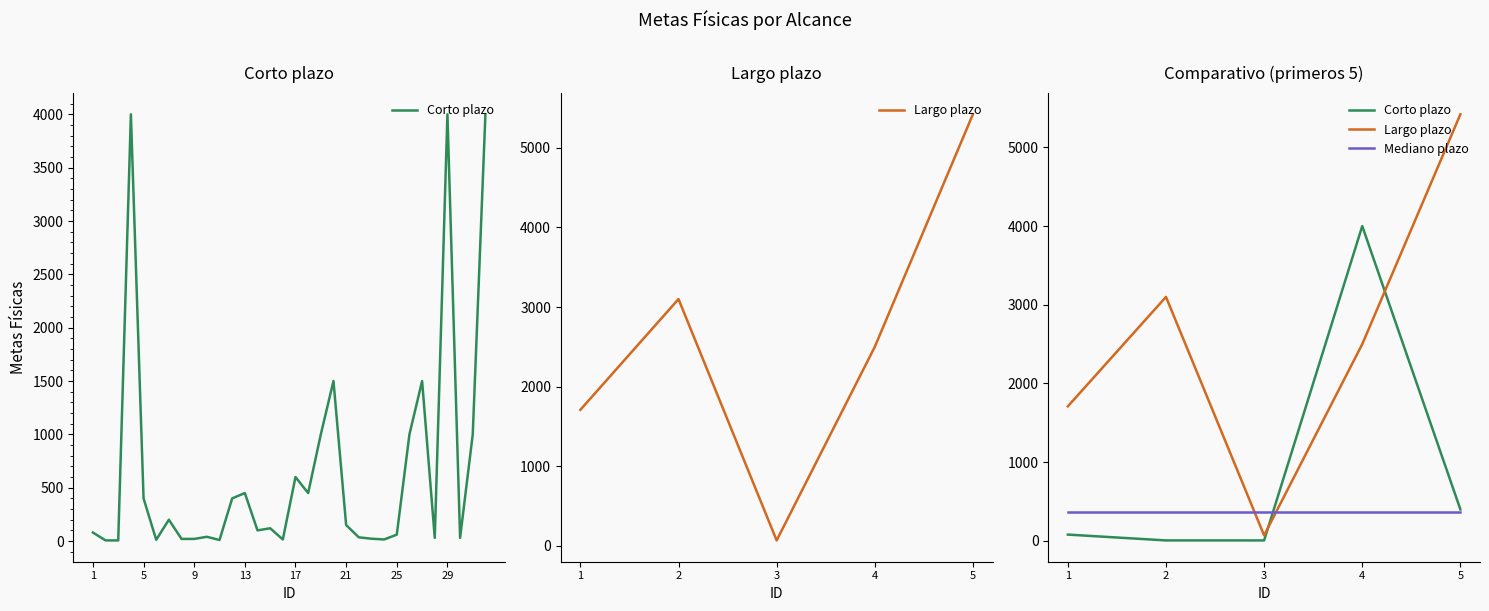

Reading left to right, extract all data points from this chart.

Corto plazo: 80	6	6	4000	400
Largo plazo: 1710	3100	70	2500	5420
Mediano plazo: 365	365	365	365	365